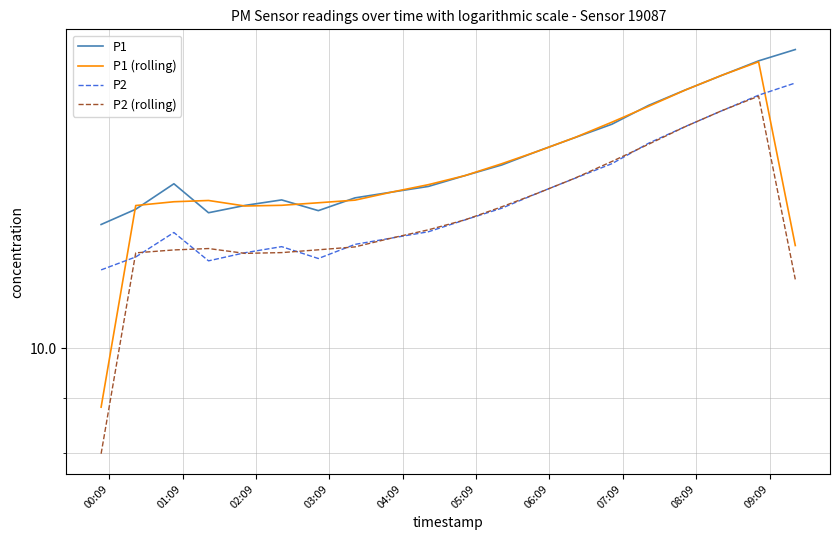

At how many categories does at least one series exceed 10?

20